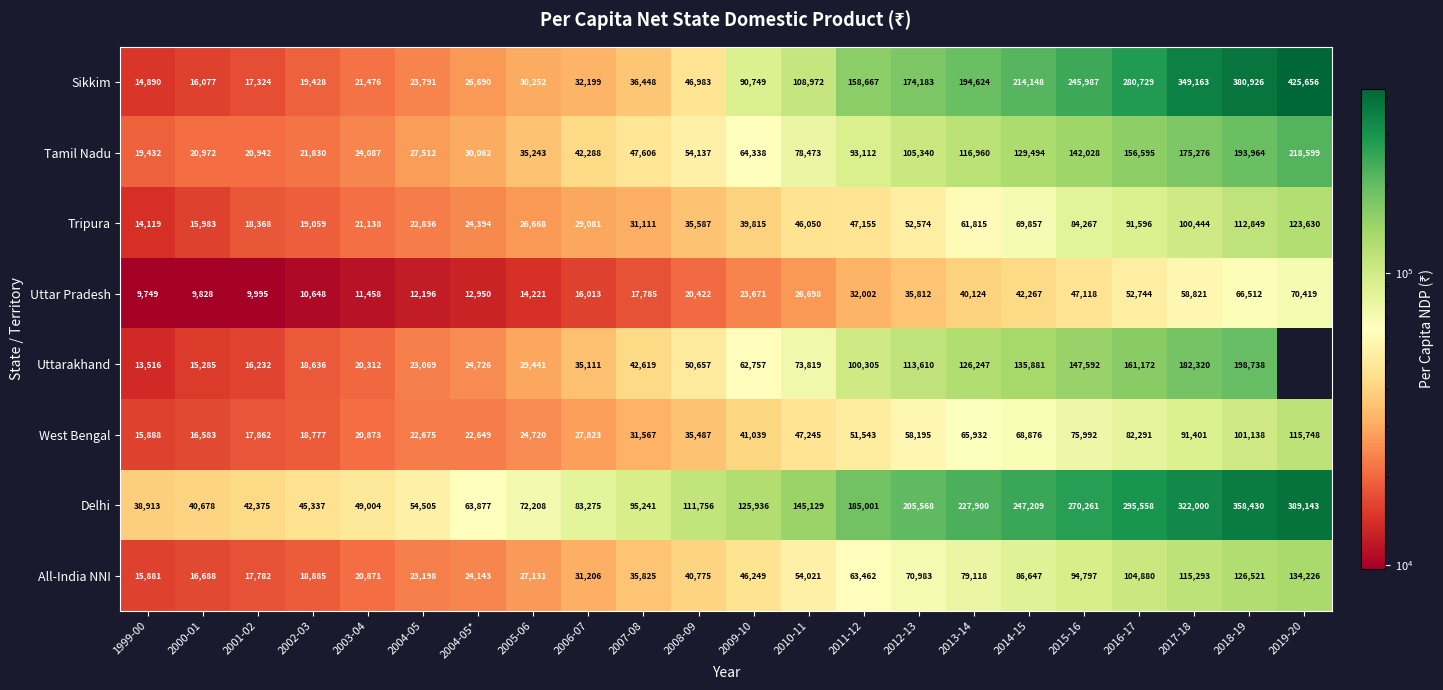

List the labels in order of Tamil Nadu value, smallest first.

1999-00, 2001-02, 2000-01, 2002-03, 2003-04, 2004-05, 2004-05*, 2005-06, 2006-07, 2007-08, 2008-09, 2009-10, 2010-11, 2011-12, 2012-13, 2013-14, 2014-15, 2015-16, 2016-17, 2017-18, 2018-19, 2019-20